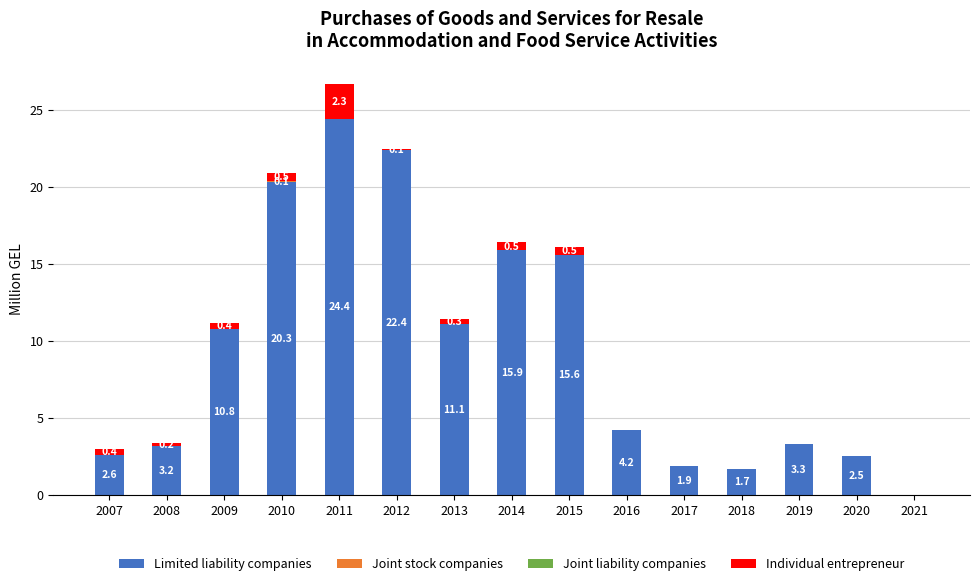

What value does the Limited liability companies series have at 2014?

15.9